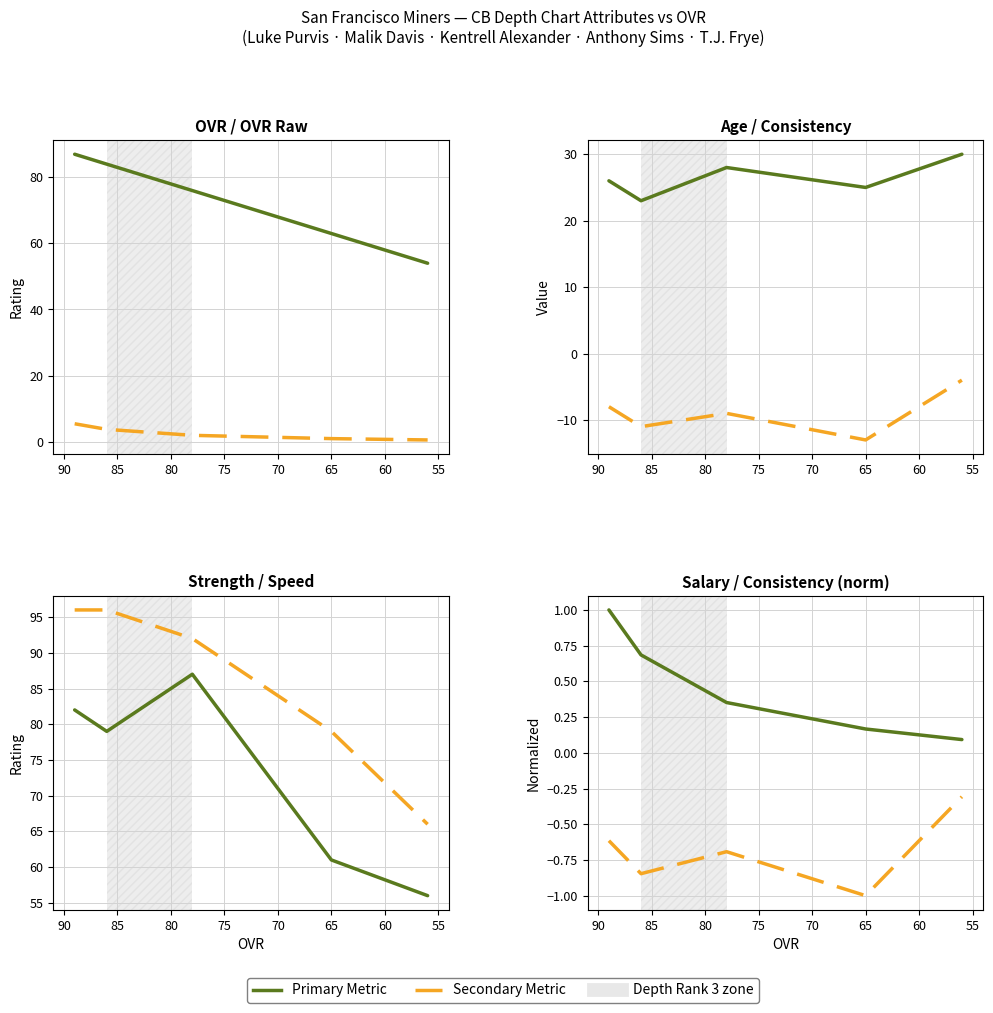

At which category is the sum across all series the highest?

89